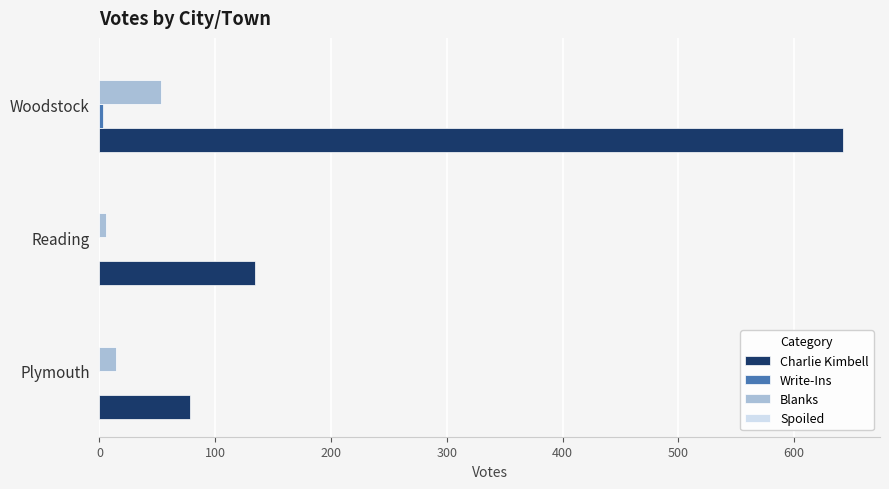

The value of Charlie Kimbell at Woodstock is 1135. True or false?

False